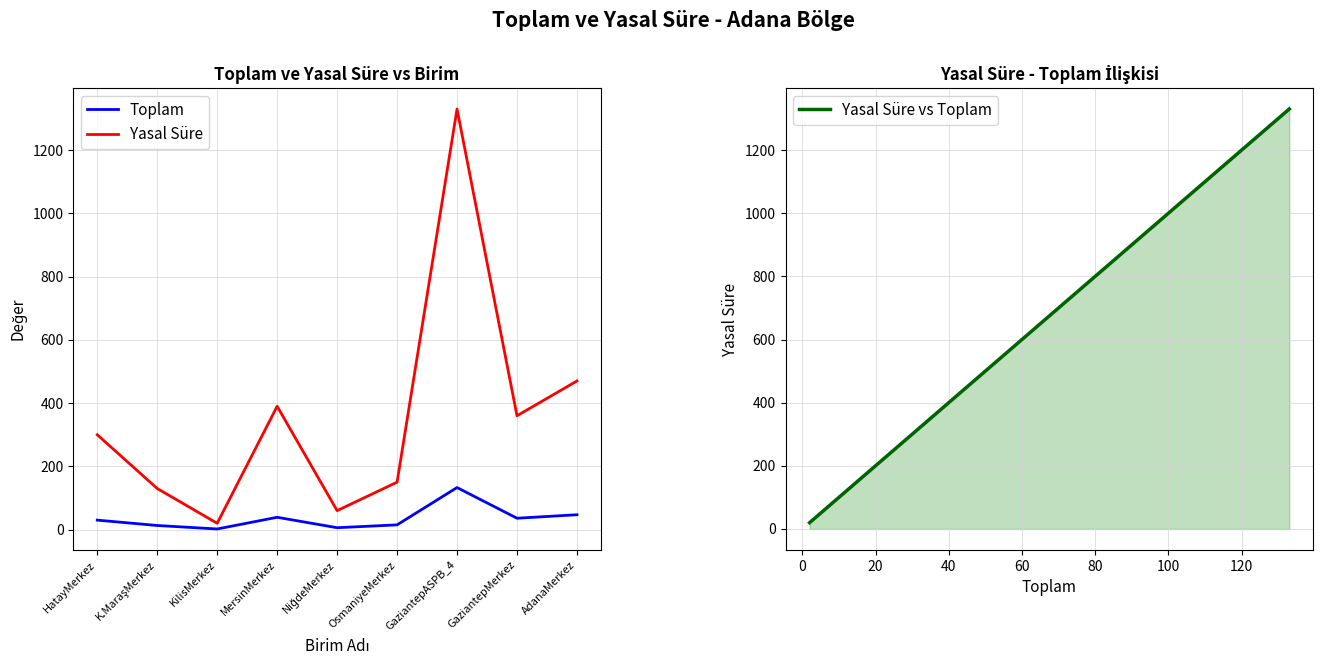

Between MersinMerkez and NiğdeMerkez, which series saw the biggest shift?

Yasal Süre